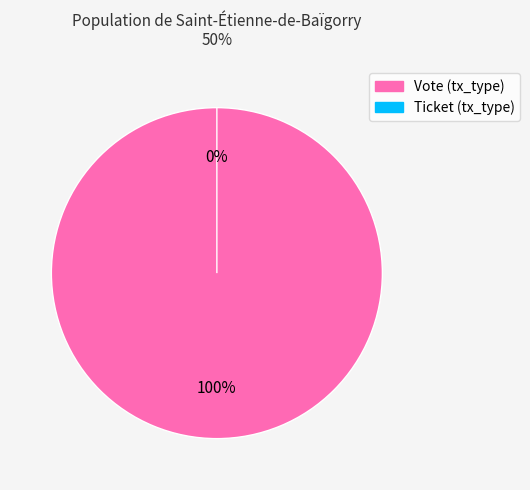

What is the majority slice?

Vote